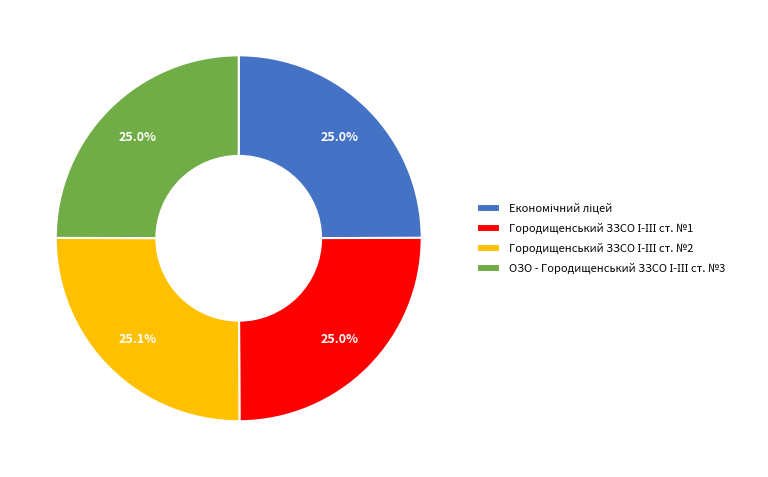

Does any single category account for the majority?

No